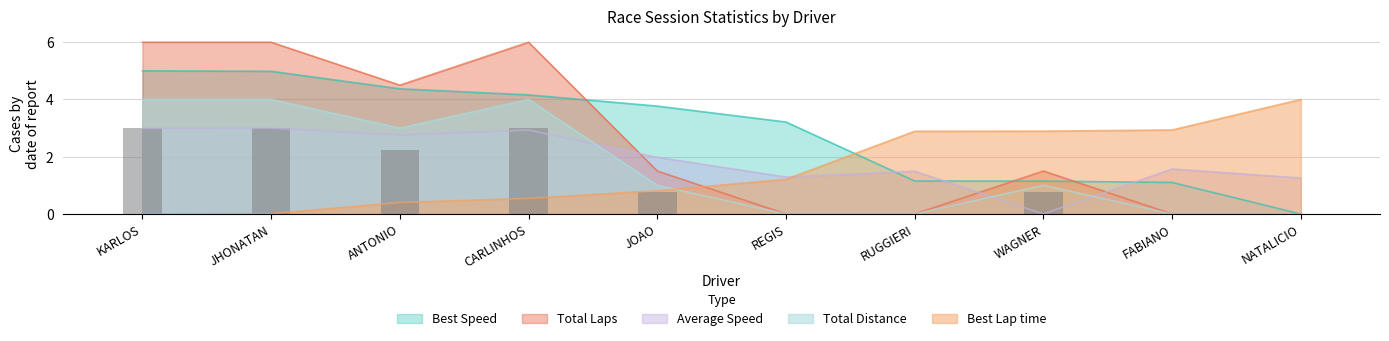

Reading left to right, what are all the values shown in this chart?

Total Laps: 6.0	6.0	4.5	6.0	1.5	0.0	0.0	1.5	0.0	0.0
Best Lap time: 0.0	0.0	0.4	0.5	0.8	1.2	2.9	2.9	2.9	4.0
Best Speed: 5.0	5.0	4.4	4.2	3.8	3.2	1.2	1.1	1.1	0.0
Average Speed: 3.0	3.0	2.8	2.9	2.0	1.3	1.5	0.0	1.6	1.3
Total Distance: 4.0	4.0	3.0	4.0	1.0	0.0	0.0	1.0	0.0	0.0